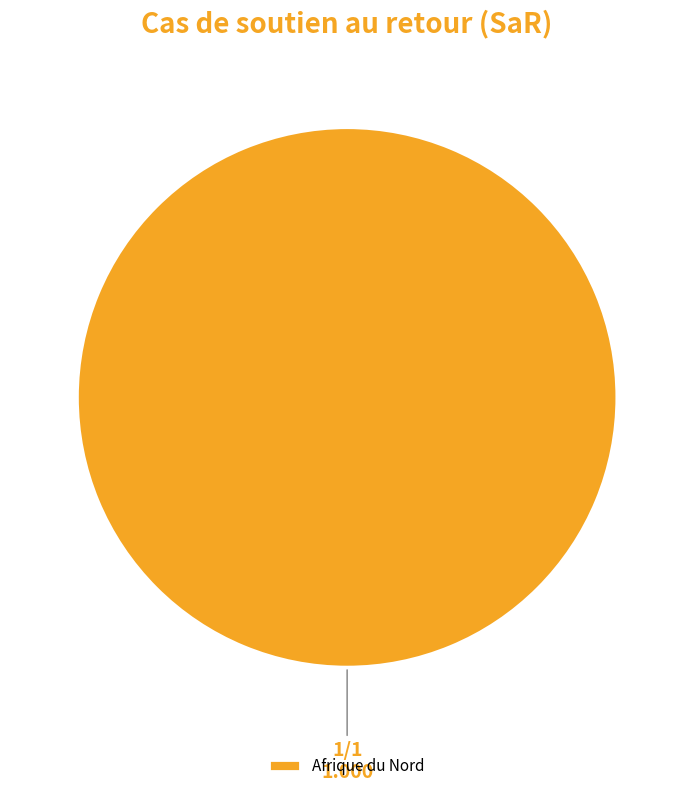

Rank the categories by value from lowest to highest.

Afrique du Nord